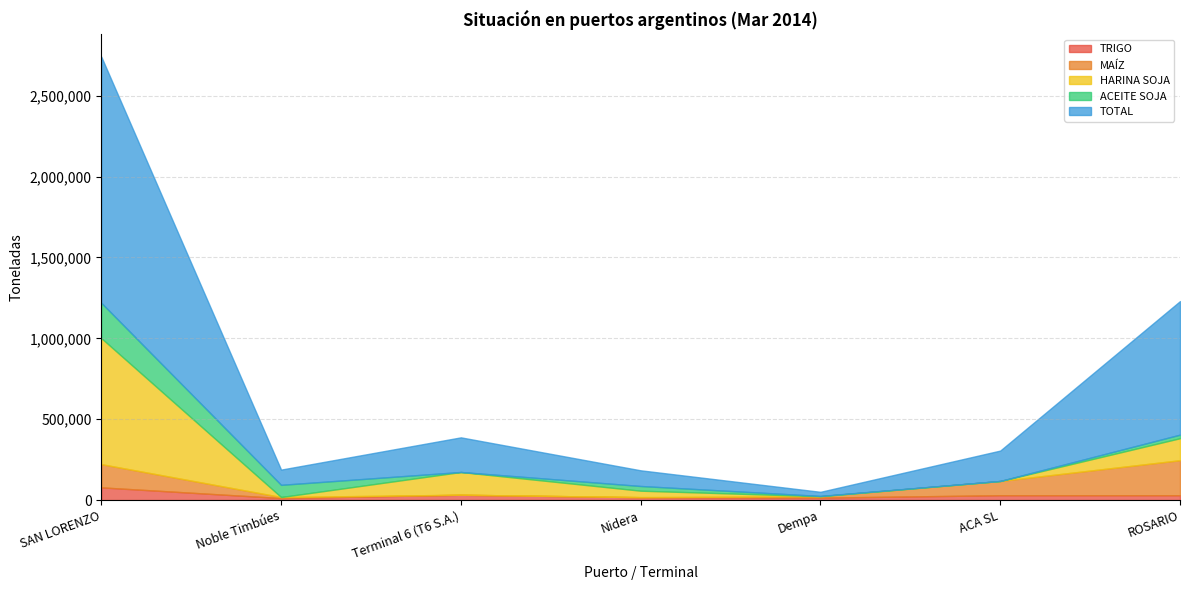

How many interior local peaks does the HARINA SOJA series have?

1